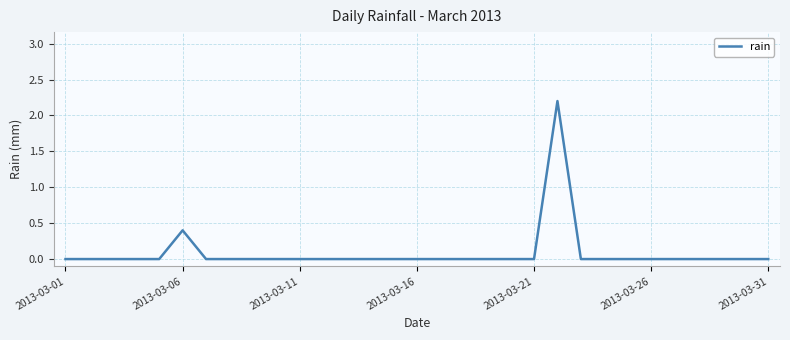

Reading left to right, transcribe all the data shown in this chart.

0.0	0.0	0.0	0.0	0.0	0.4	0.0	0.0	0.0	0.0	0.0	0.0	0.0	0.0	0.0	0.0	0.0	0.0	0.0	0.0	0.0	2.2	0.0	0.0	0.0	0.0	0.0	0.0	0.0	0.0	0.0